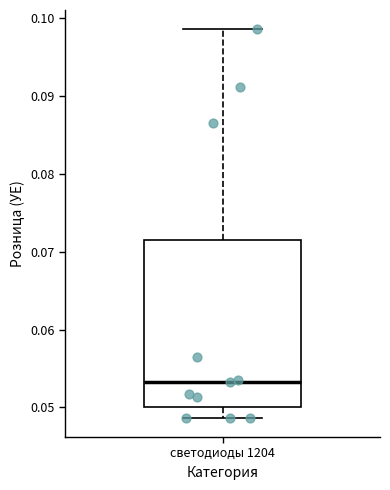

Transcribe this box plot: give where the median line is, the range the box spans, and where the two whiskers end, as read against the y-axis. The values are not printed on the chart, so give them approximately, as read against the axis.

median 0.053, box 0.050 to 0.071, whiskers 0.049 to 0.099